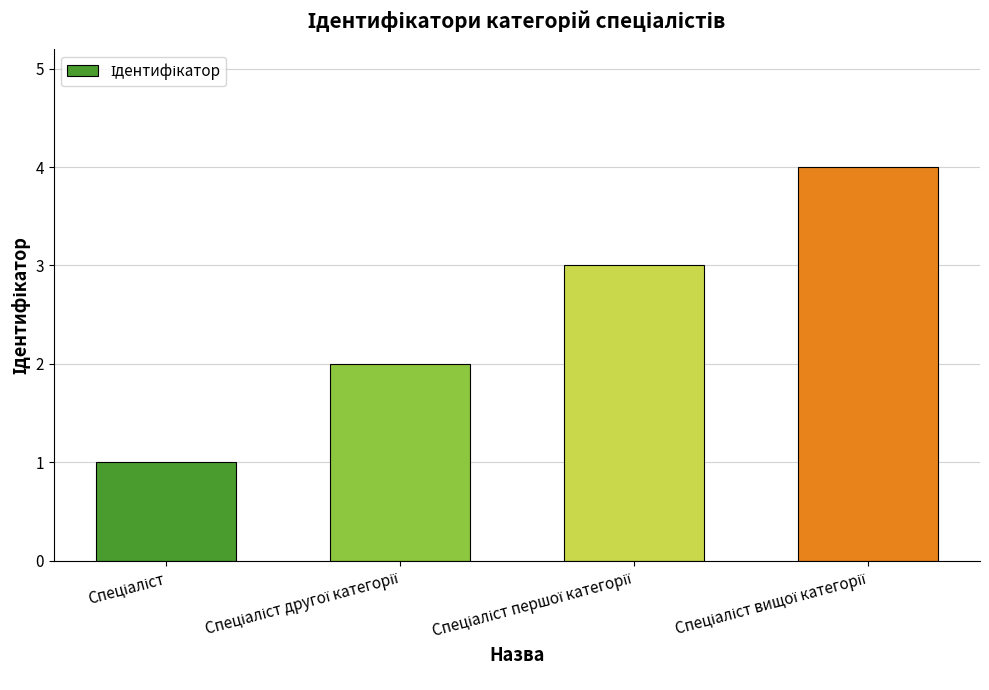

What is the greatest value displayed?

4